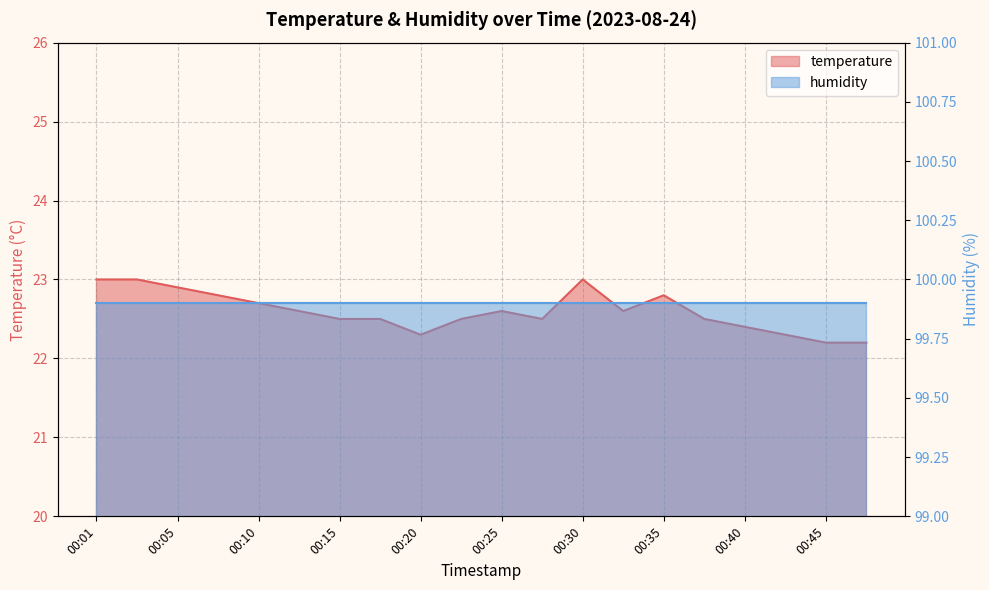

At which category does the chart reach its minimum across all series?

00:45